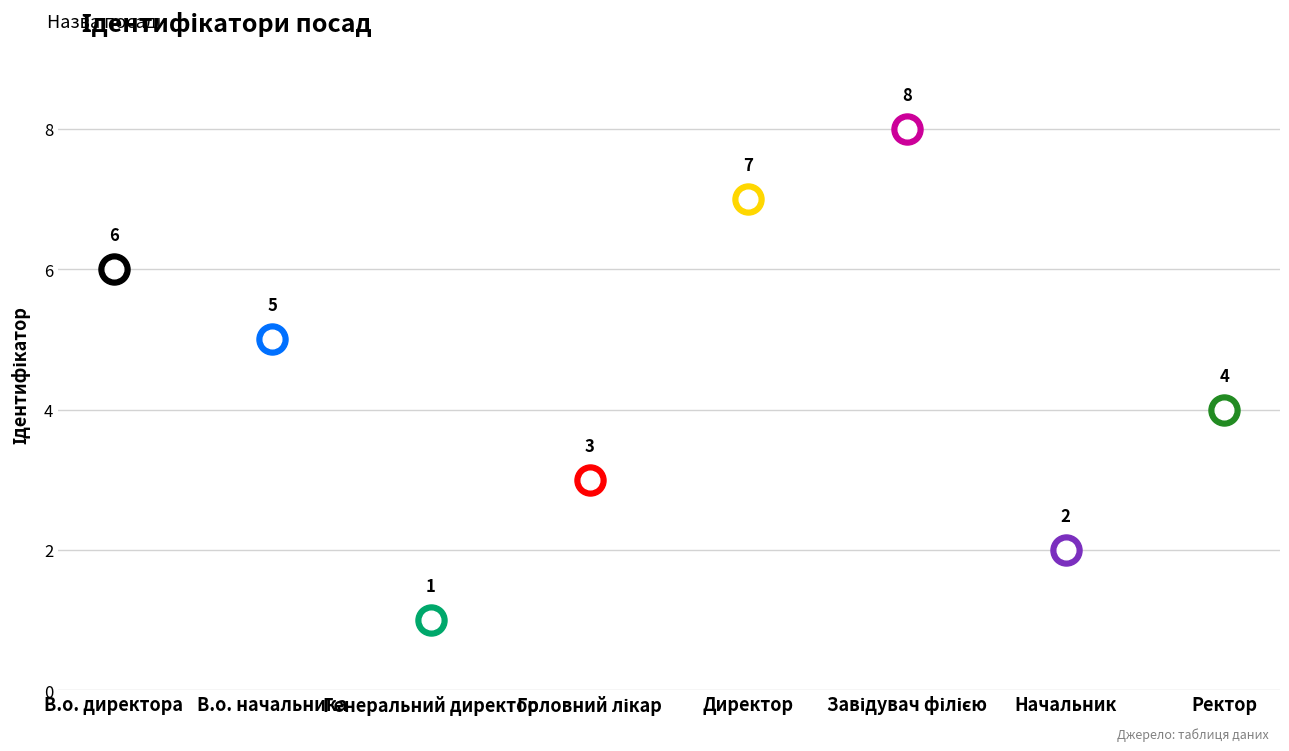

Approximately how many times larger is the value at В.о. директора compared to Ректор?

1.5